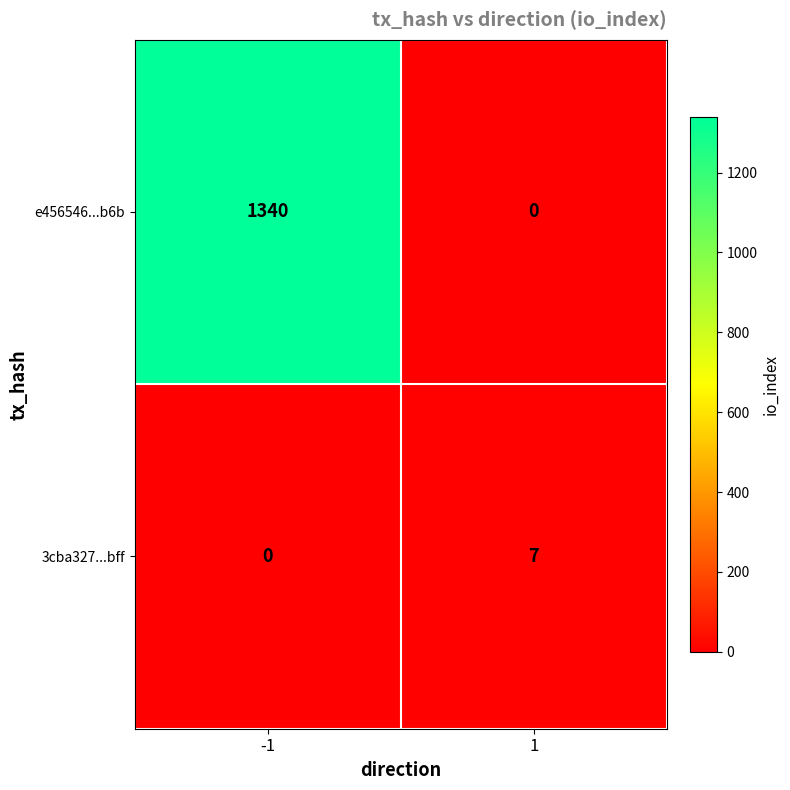

What is the total value across all series at -1?

1340